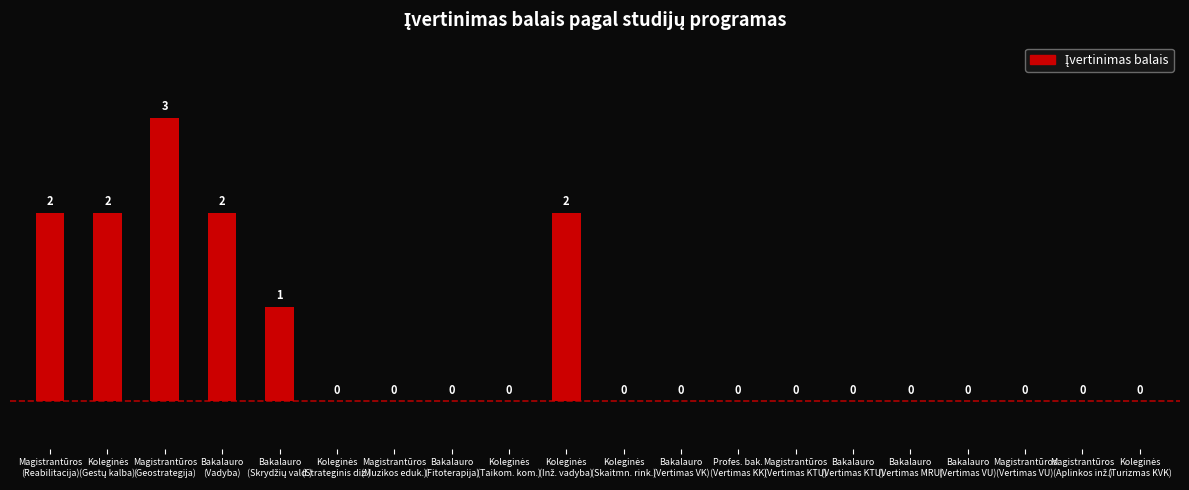

How many values exceed 0?

6